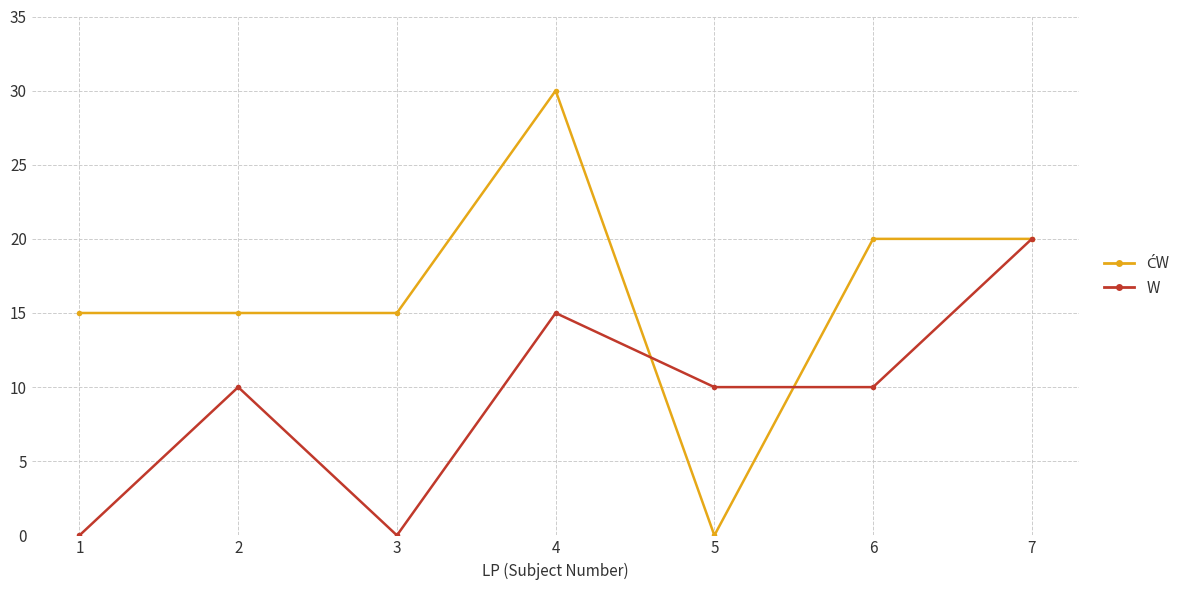

Which series changed the most between 1 and 2?

W